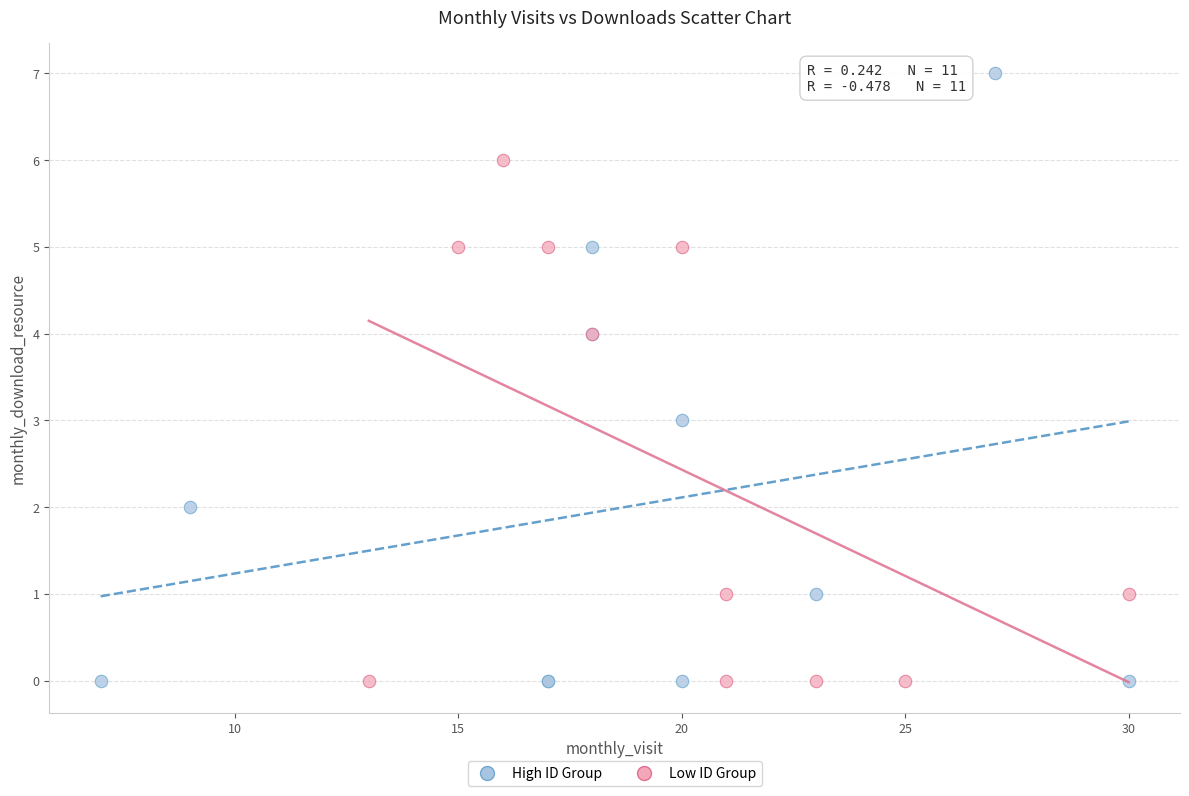

Which series contains the highest Y value?

High ID Group